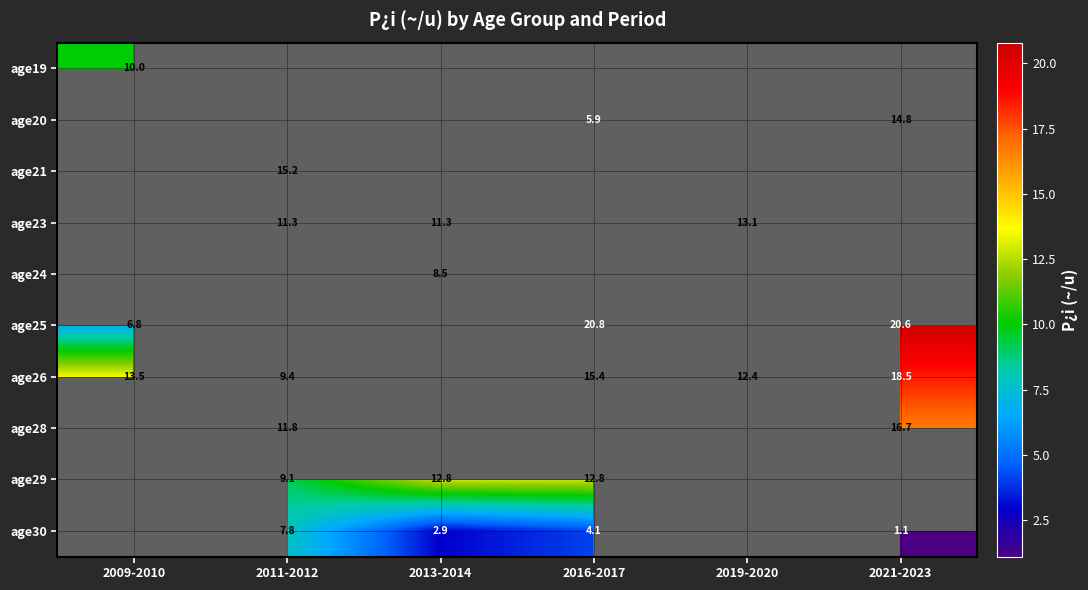

The age26 series shows 15.3 at 2011-2012. True or false?

False